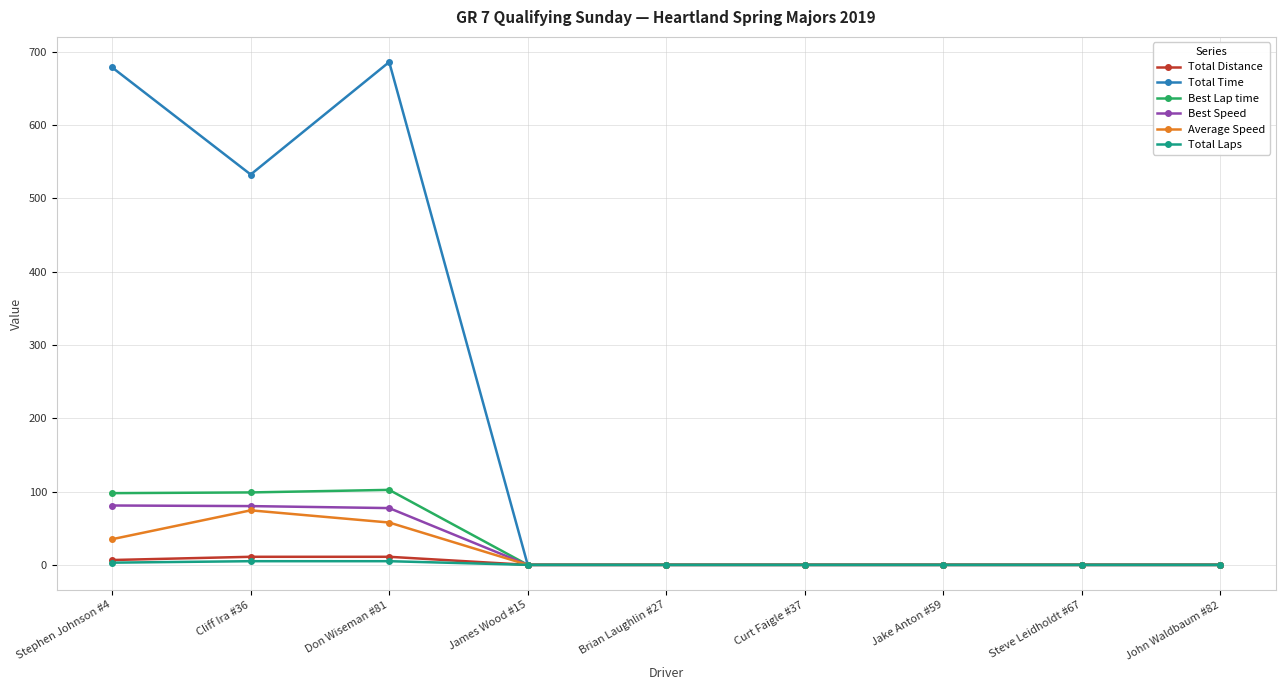

The value of Best Speed at Stephen Johnson #4 is 123.3. True or false?

False